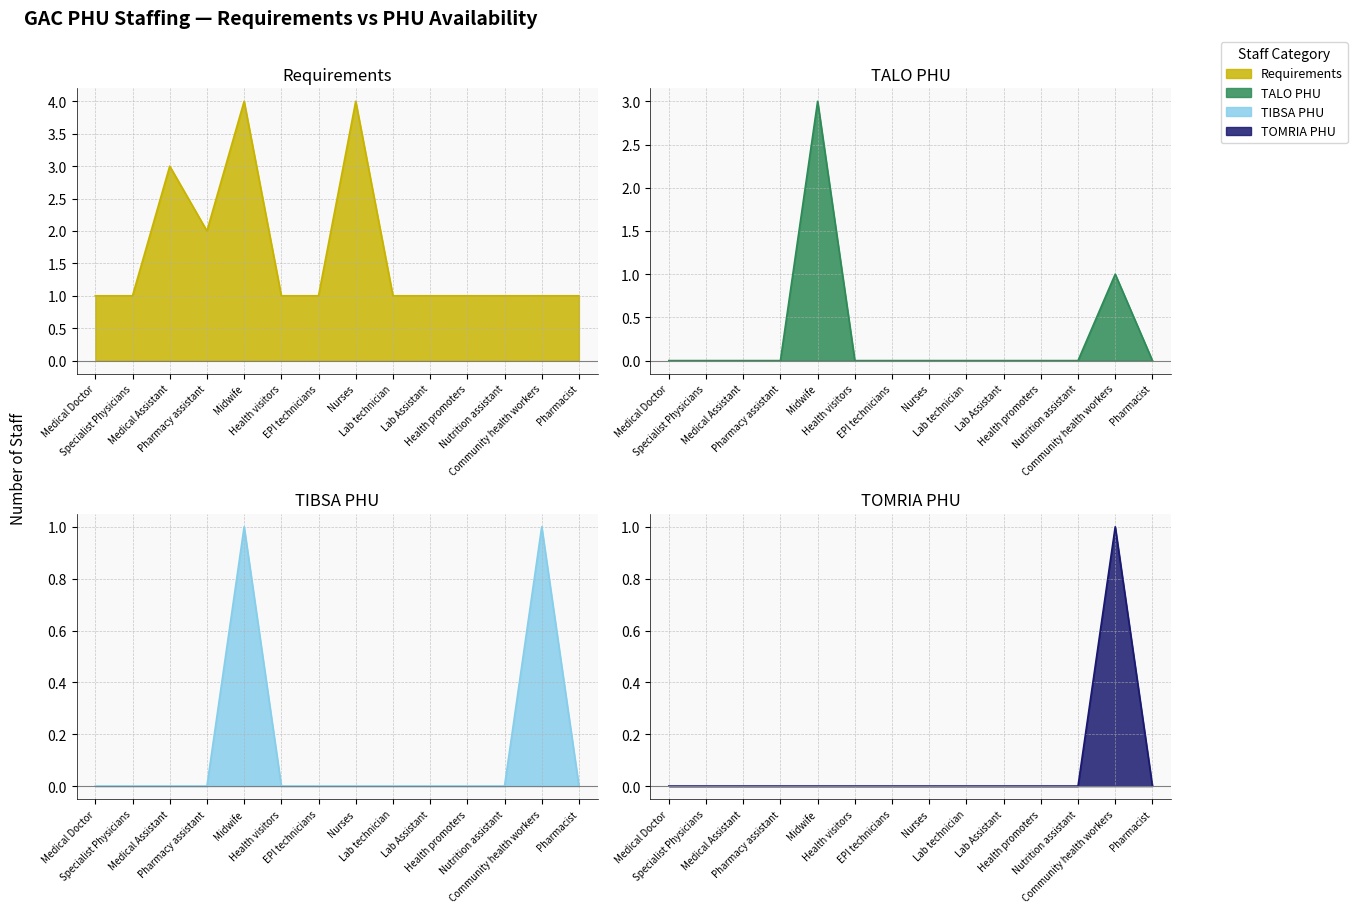

In Requirements, how many points are lower than both neighbors (excluding endpoints)?

1